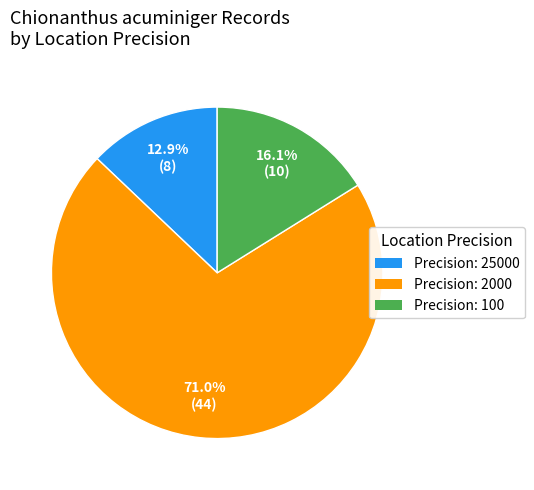

Is there any slice that represents more than half of the pie?

Yes